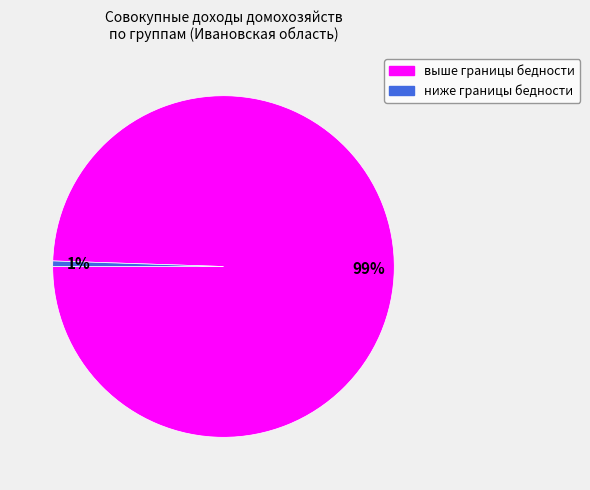

To the nearest percent, what is the combined percentage of выше границы бедности and ниже границы бедности?

100%